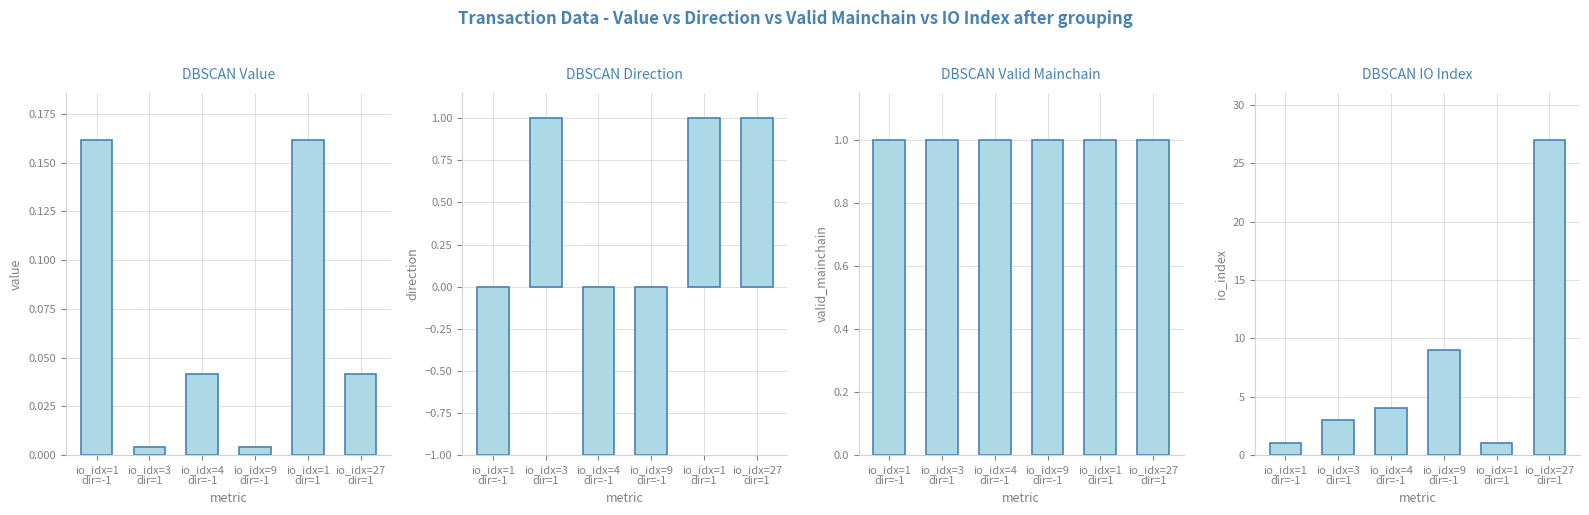

Reading left to right, list all the values displayed in this chart.

Value: 0.2	0.0	0.0	0.0	0.2	0.0
Direction: -1.0	1.0	-1.0	-1.0	1.0	1.0
Valid Mainchain: 1.0	1.0	1.0	1.0	1.0	1.0
IO Index: 1.0	3.0	4.0	9.0	1.0	27.0